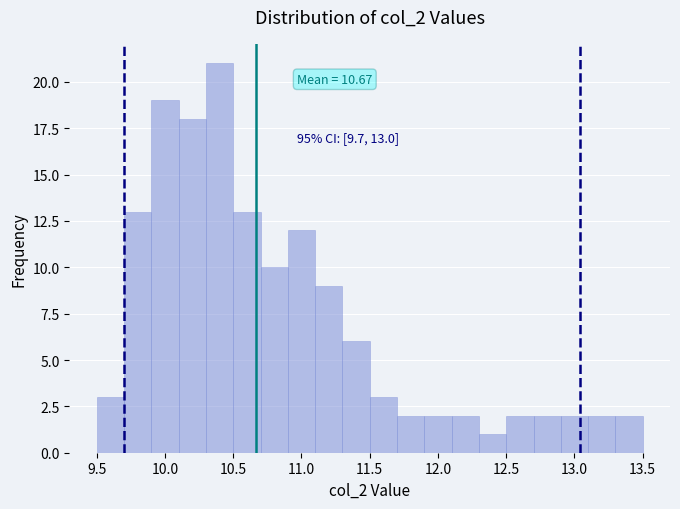

Which range on the x-axis has the tallest bar?

10.3 to 10.5